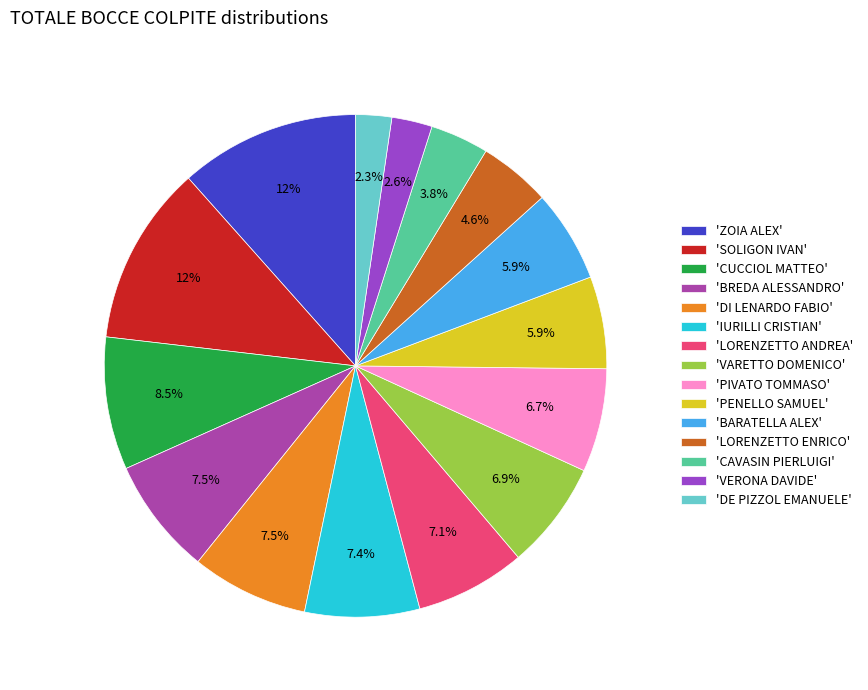

Count the number of slices in the pie.

15